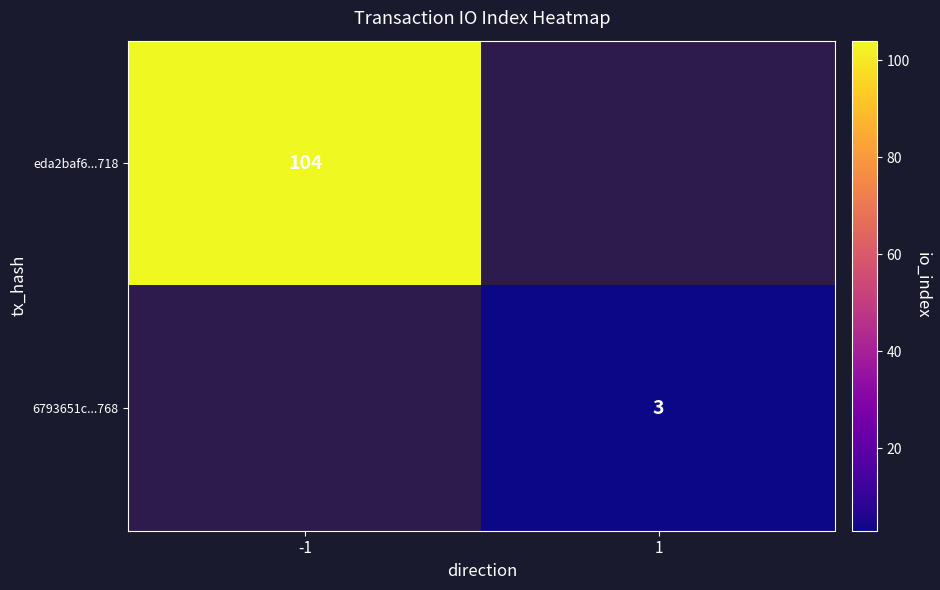

Is the value of eda2baf6...718 at -1 greater than the value of 6793651c...768 at 1?

Yes